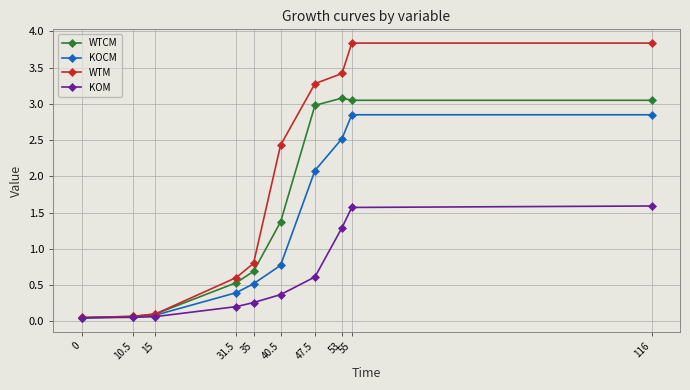

At how many categories does at least one series exceed 2?

5